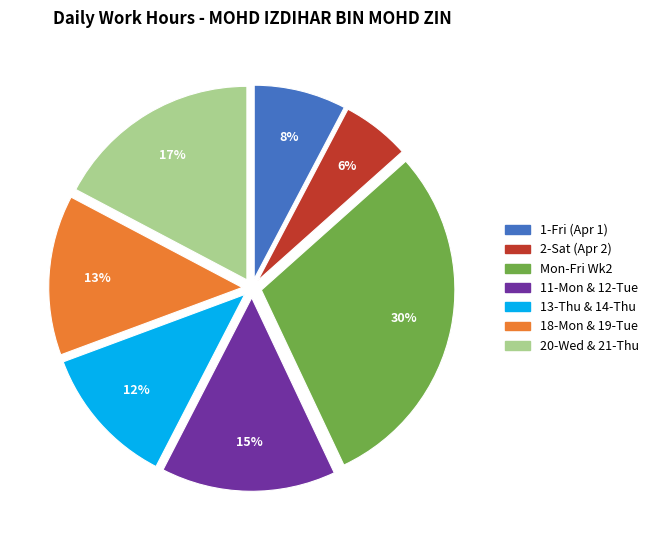

Is there a majority slice in this chart?

No